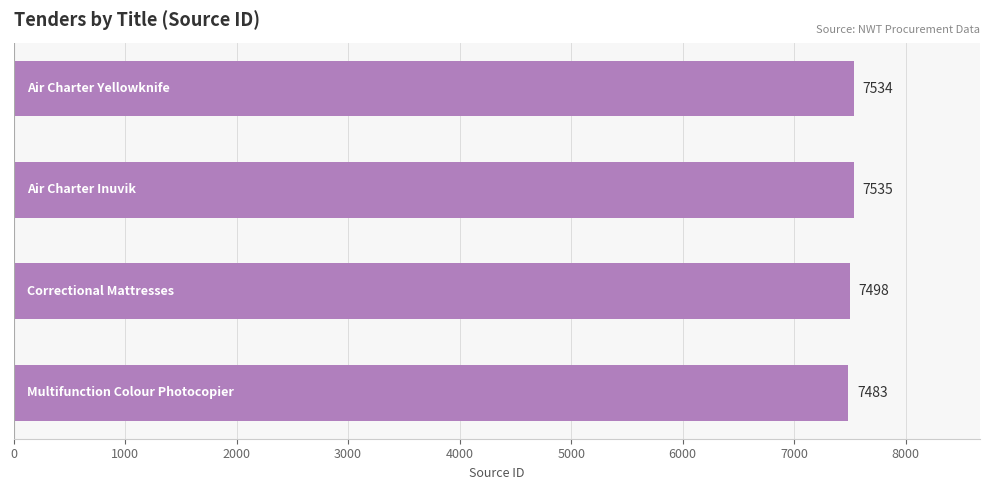

What is the minimum value shown in the chart?

7483